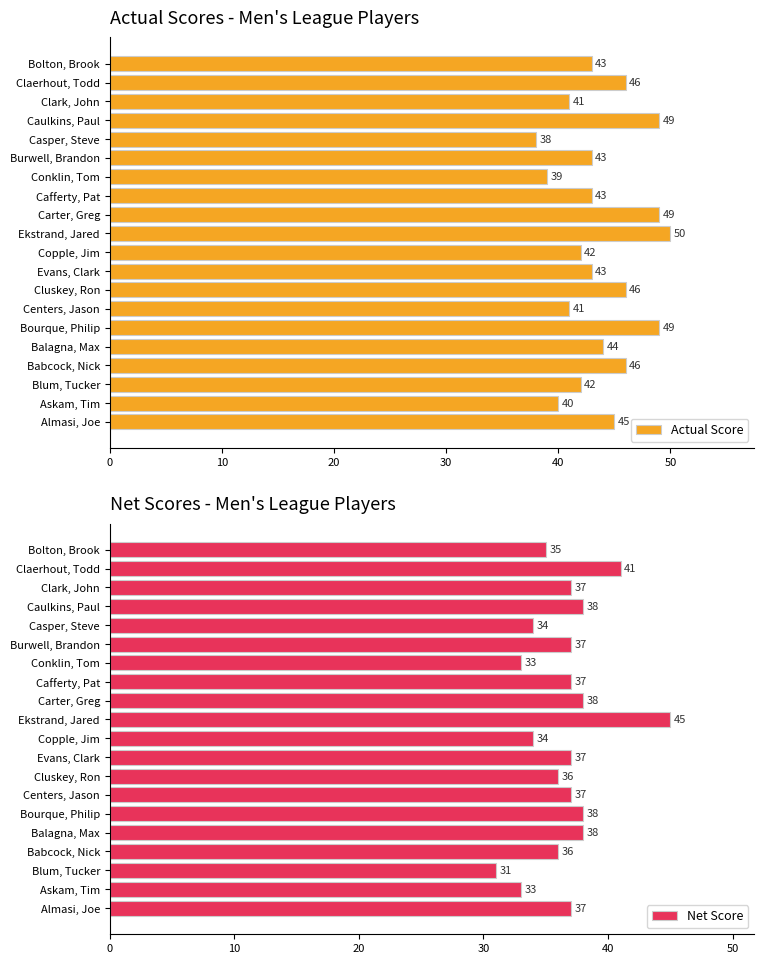

Is it true that Actual Score equals 18 at Copple, Jim?

False